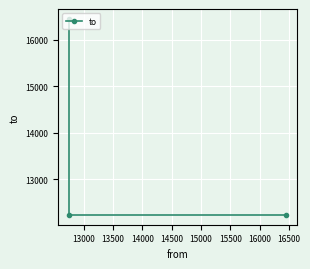

True or false: the data shows 4691 at 13500.

False